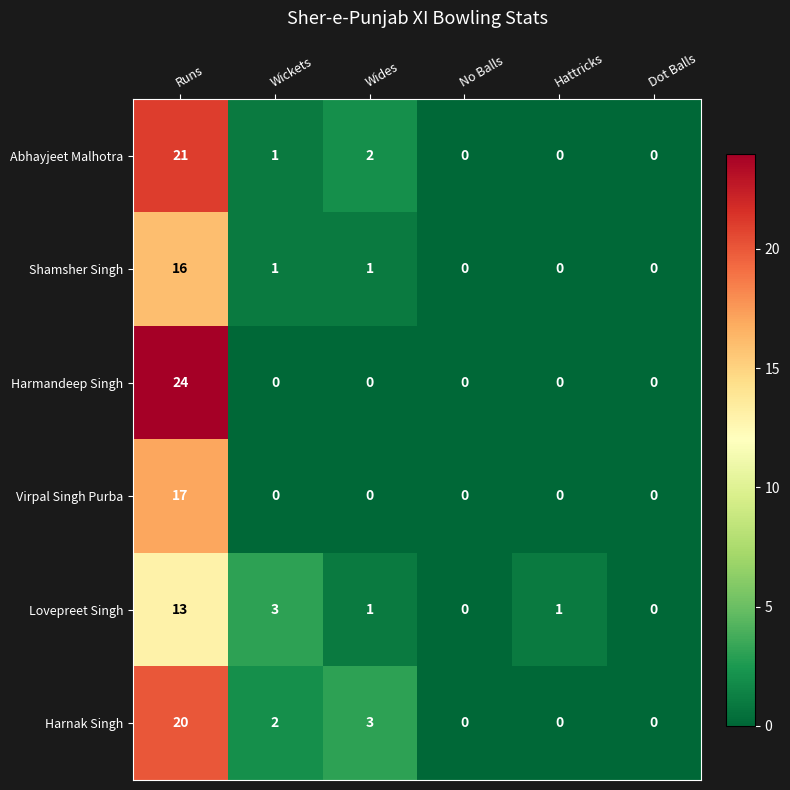

Between Runs and Wides, which series saw the biggest shift?

Harmandeep Singh